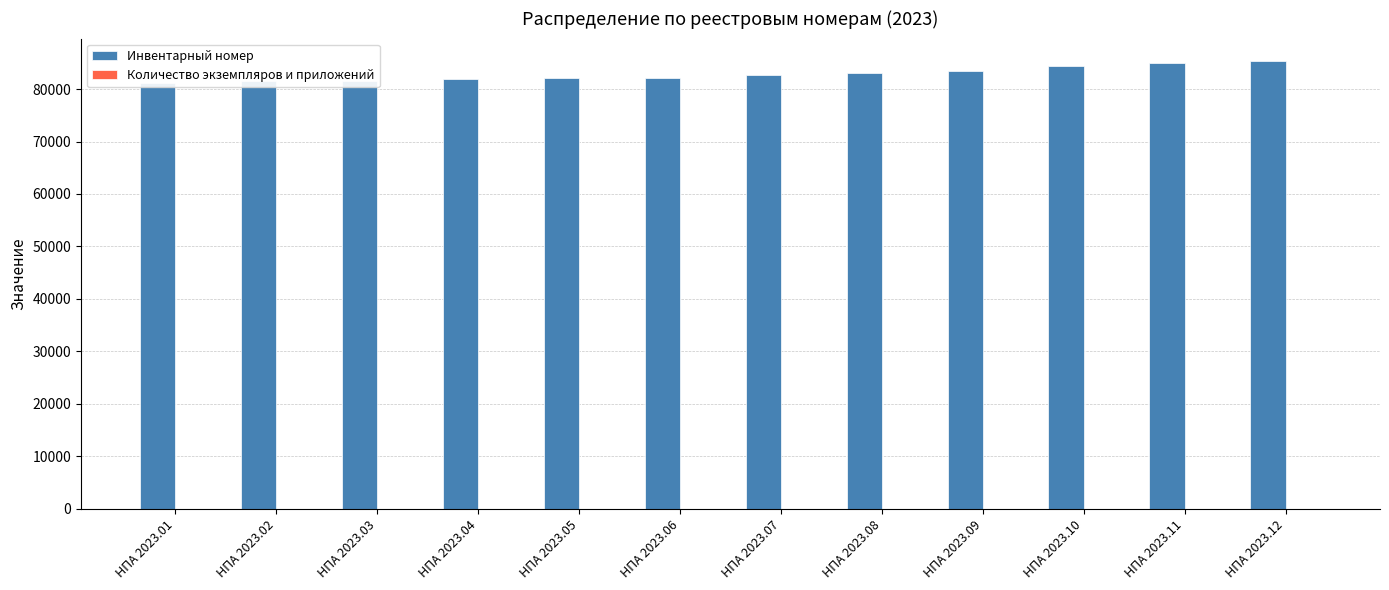

At which label does Инвентарный номер first exceed 82631?

НПА 2023.08